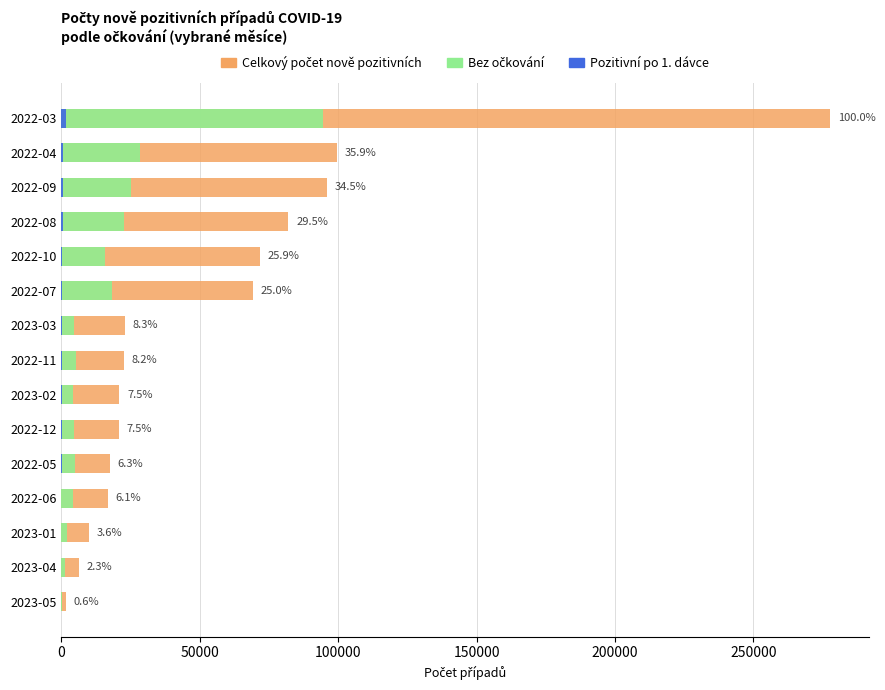

At how many categories does at least one series exceed 164335?

1